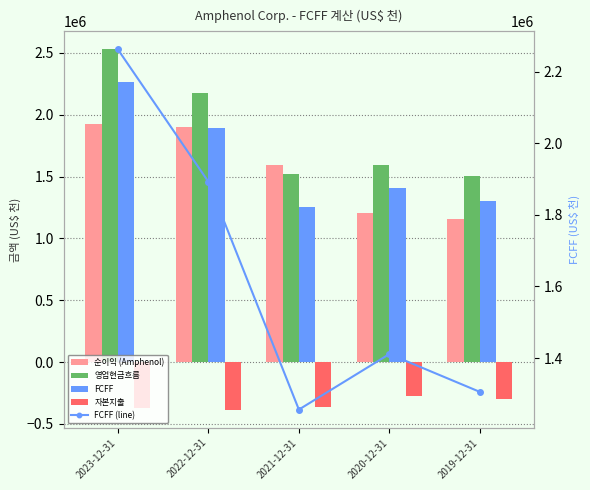

At which label does 영업현금흐름 reach its peak?

2023-12-31